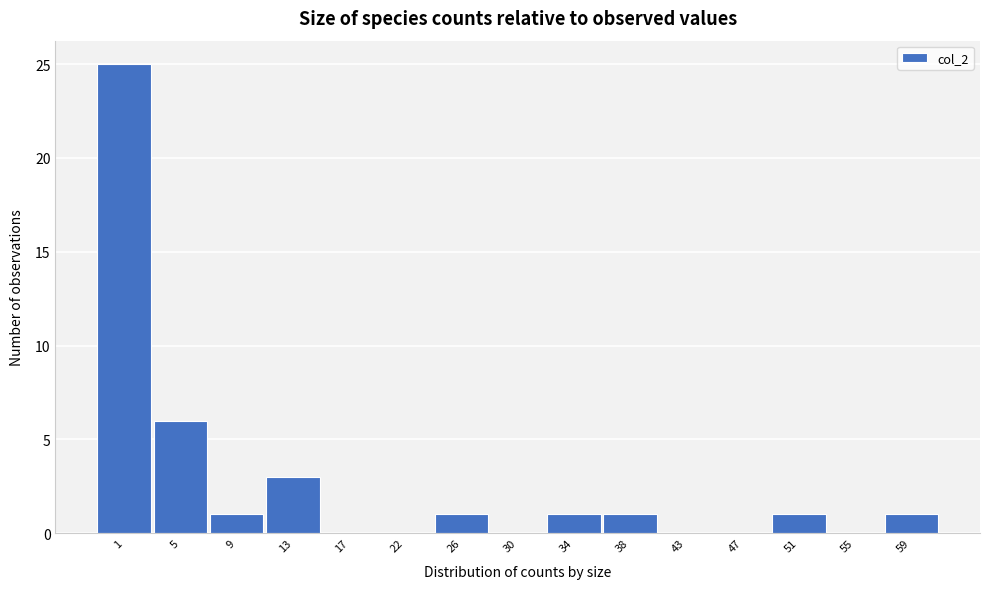

Reading left to right, extract all data points from this chart.

1=25	5=6	9=1	13=3	17=0	22=0	26=1	30=0	34=1	38=1	43=0	47=0	51=1	55=0	59=1